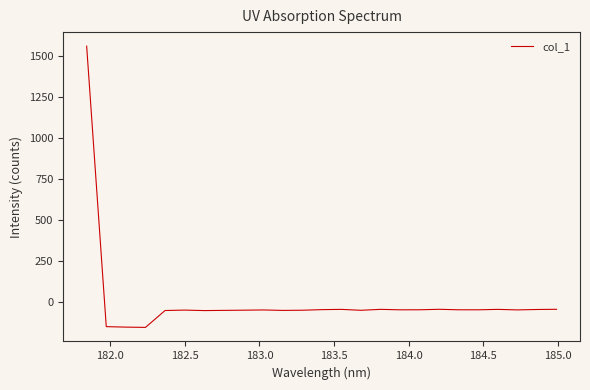

What is the smallest value displayed?

-152.5